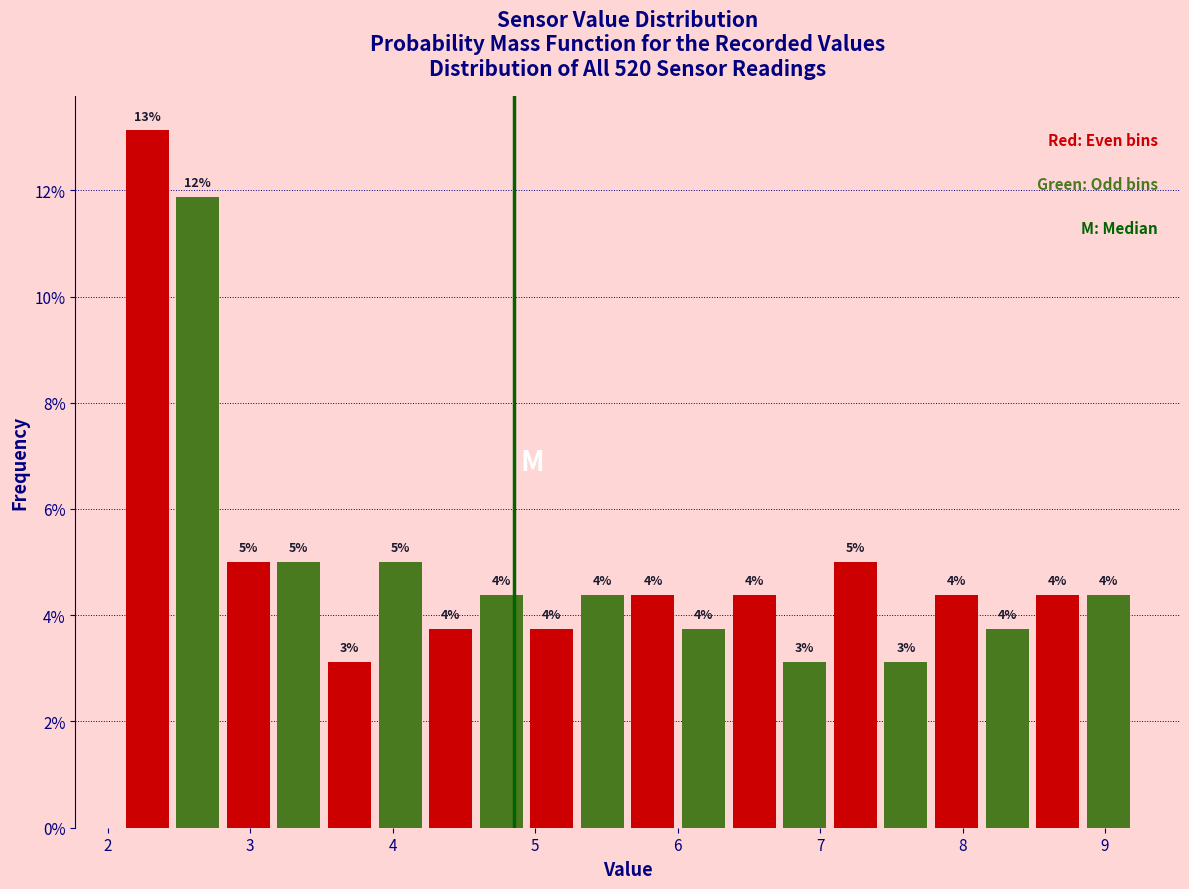

Read against the x-axis, roughly where is the centre of the tallest bar?

2.3